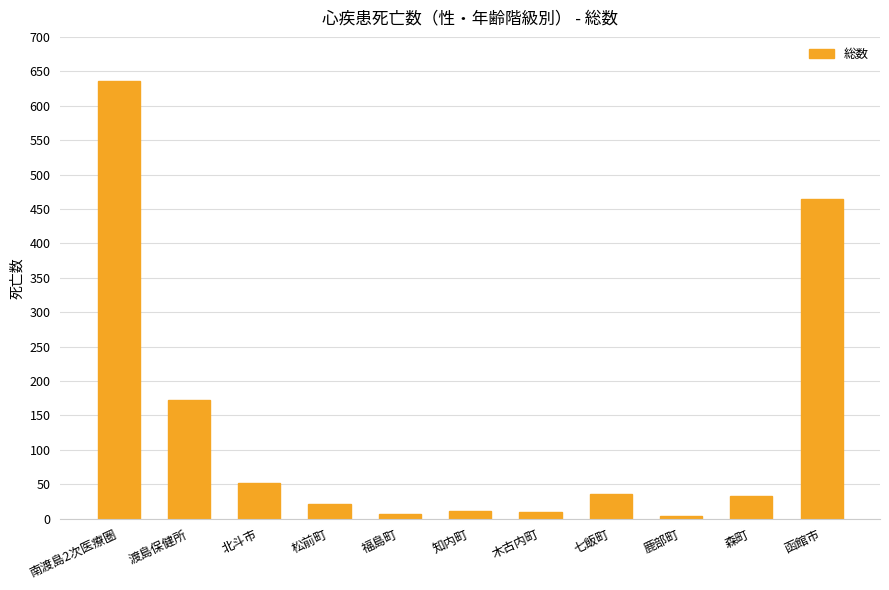

Where is the data nearest to the value 320?

函館市